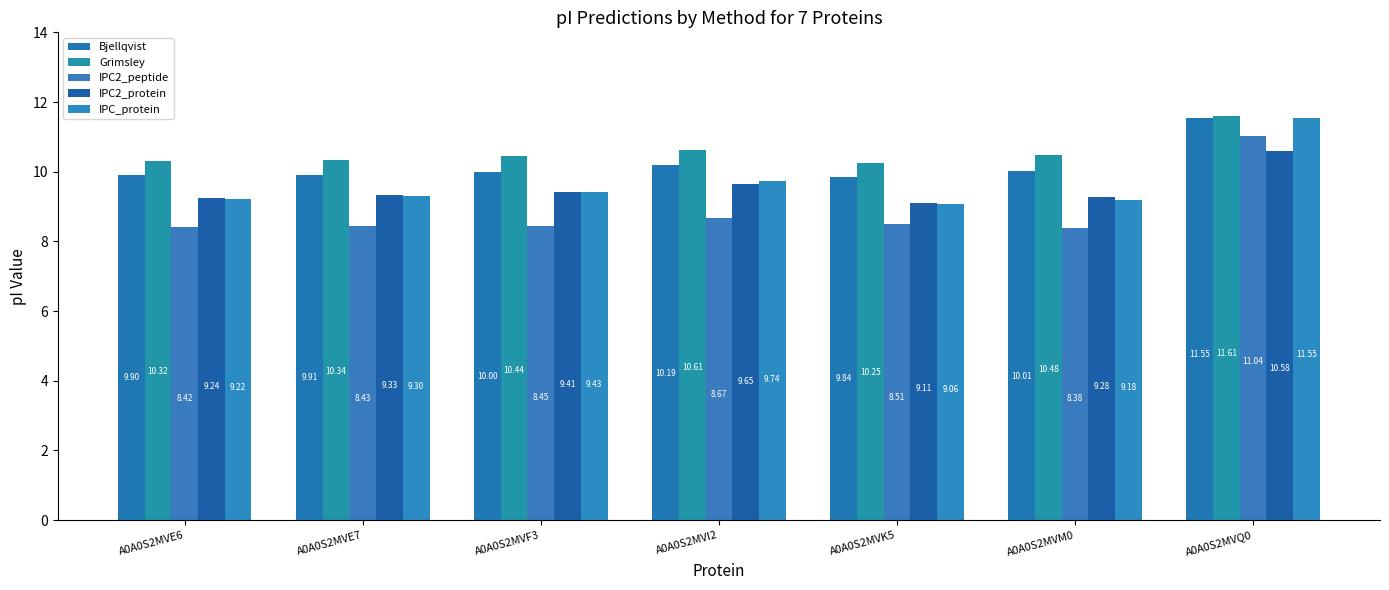

What is the spread (max minus min) of values at A0A0S2MVE6?

1.9